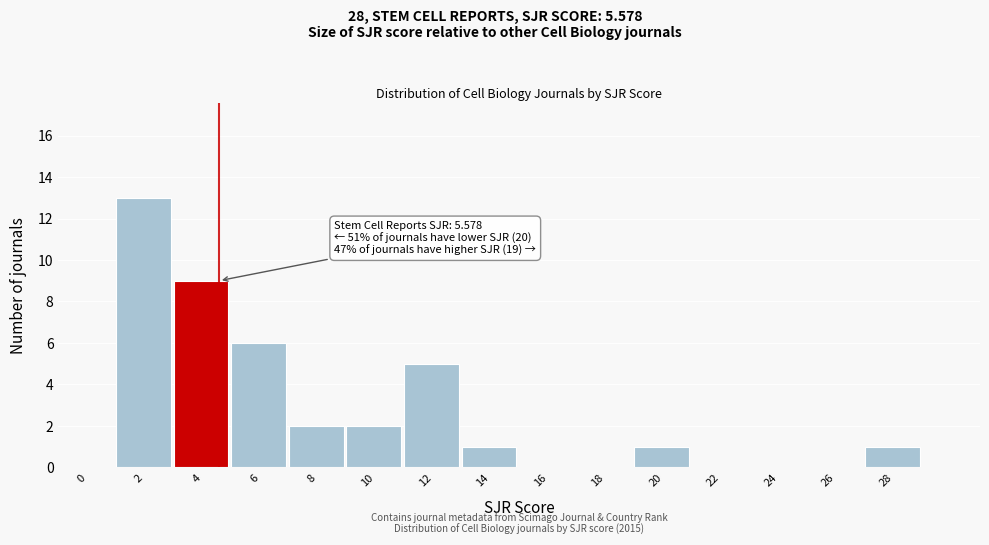

Reading left to right, what are all the values shown in this chart?

0=0	2=13	4=9	6=6	8=2	10=2	12=5	14=1	16=0	18=0	20=1	22=0	24=0	26=0	28=1